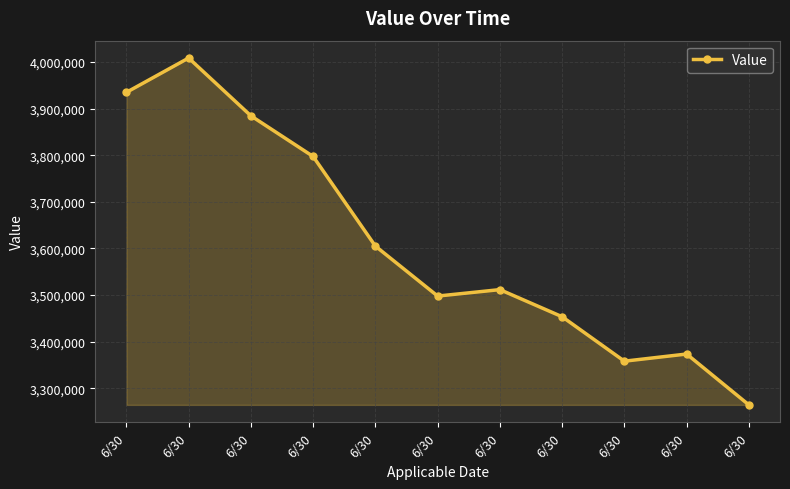

The chart shows a value of 1841585.1 at 6/30. True or false?

False